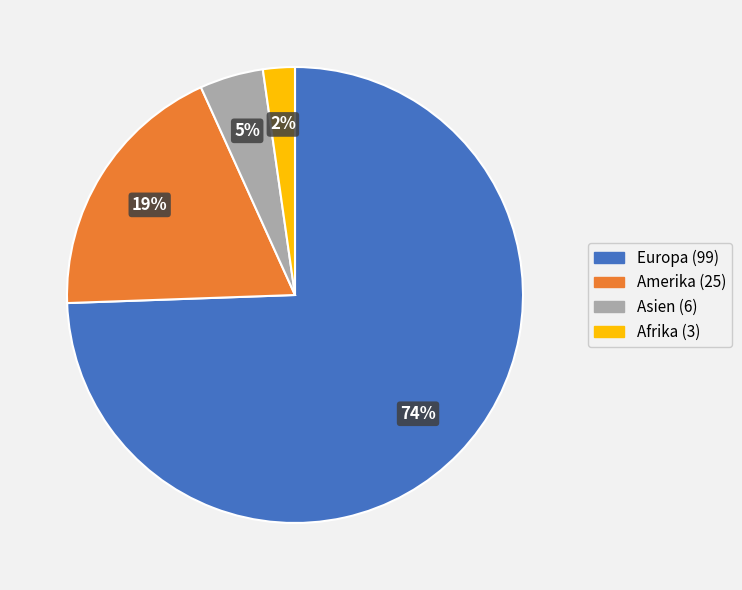

To the nearest percent, what is the average slice percentage?

25%